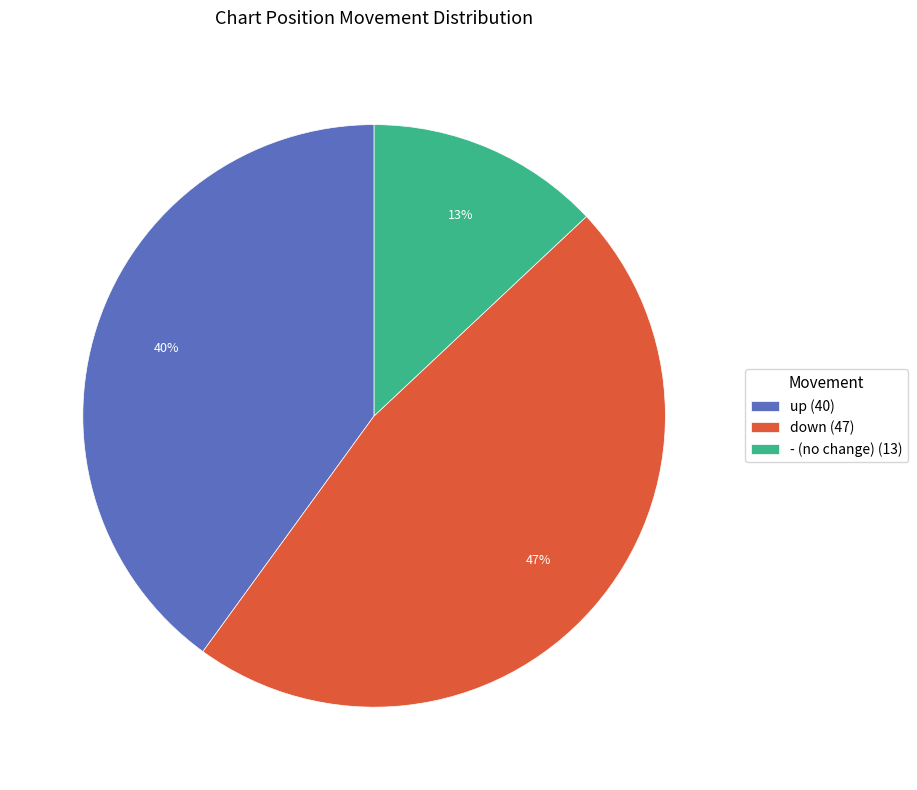

Is it true that - is 13% of the pie?

True